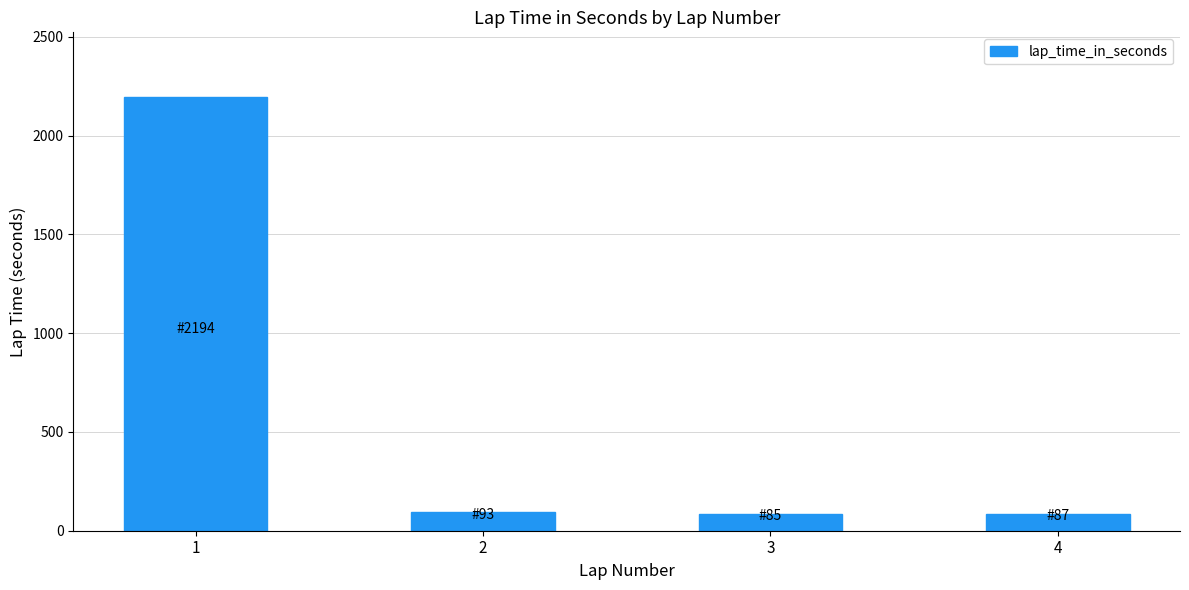

Are the bars horizontal?

No